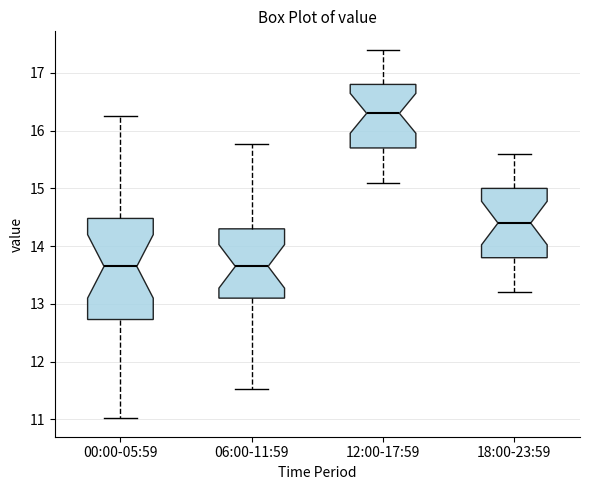

Where is the lower edge of the box for 18:00-23:59 on the y-axis? The values are not printed on the chart, so give them approximately, as read against the axis.

13.8